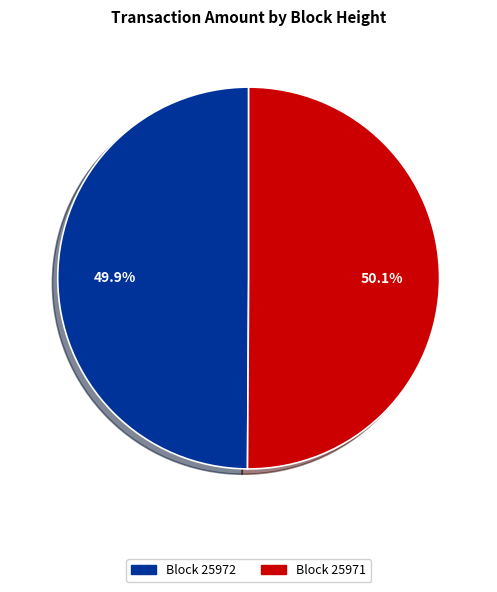

Is there a majority slice in this chart?

Yes